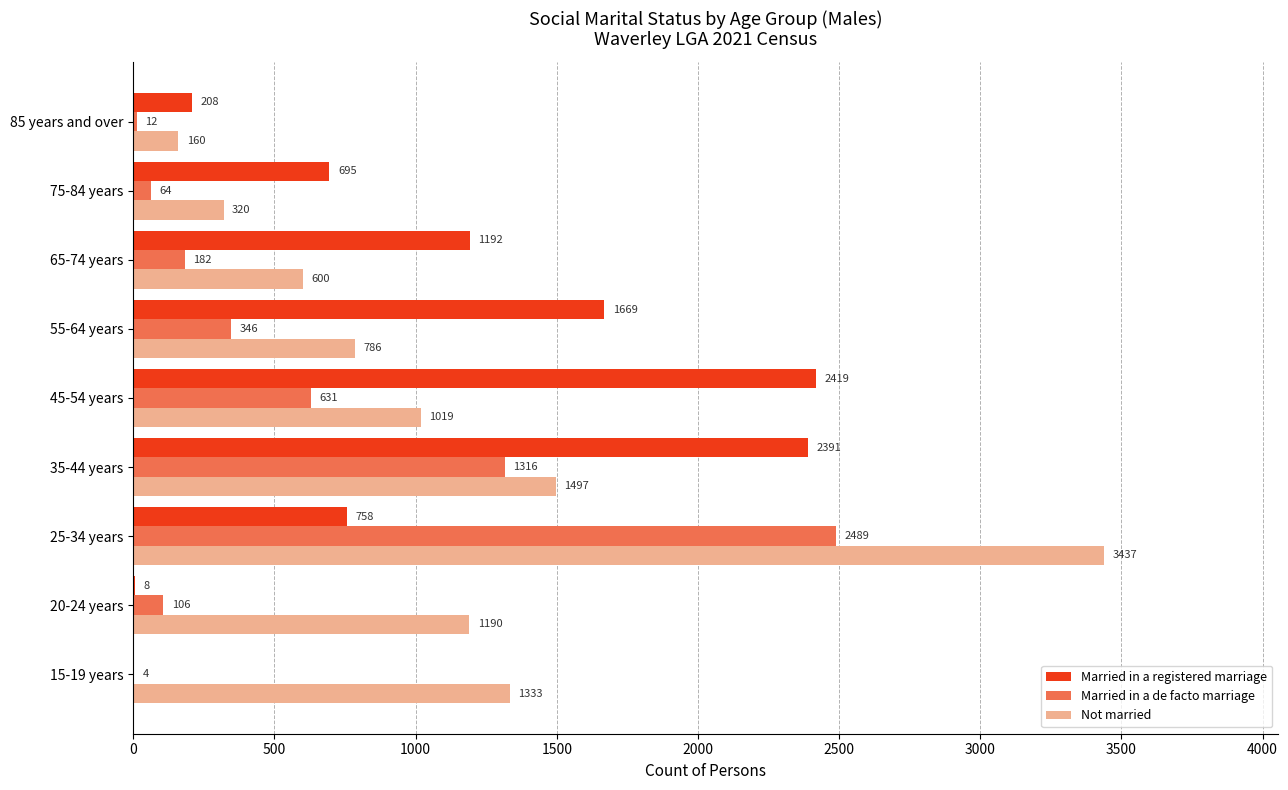

What is the sum of all Married in a registered marriage values?

9340